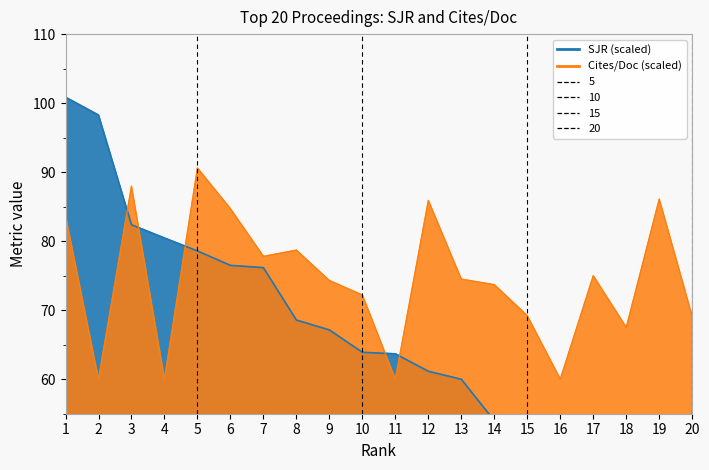

Reading left to right, what are all the values shown in this chart?

SJR: 100.9	98.3	82.4	80.4	78.6	76.5	76.2	68.6	67.1	63.9	63.7	61.1	60.0	54.0	50.3	49.3	48.5	48.0	47.1	43.9
Cites / Doc. (2years): 83.7	60.0	88.0	60.0	90.6	84.7	77.8	78.7	74.3	72.2	60.0	85.9	74.5	73.7	69.2	60.0	75.0	67.5	86.1	69.1